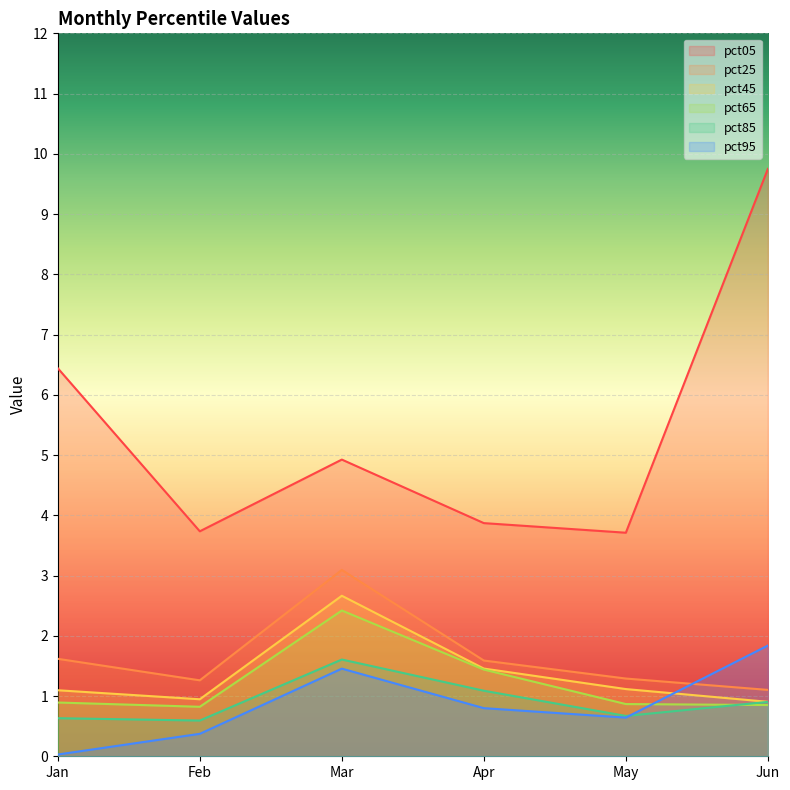

What is the difference between the second highest and second lowest values in the pct25 series?

0.4